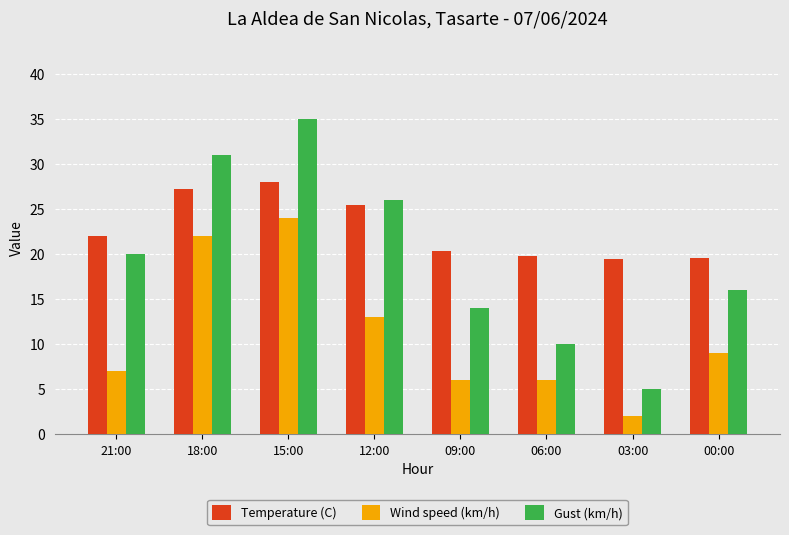

Rank the series by their average value, from highest to lowest.

Temperature (C), Gust (km/h), Wind speed (km/h)